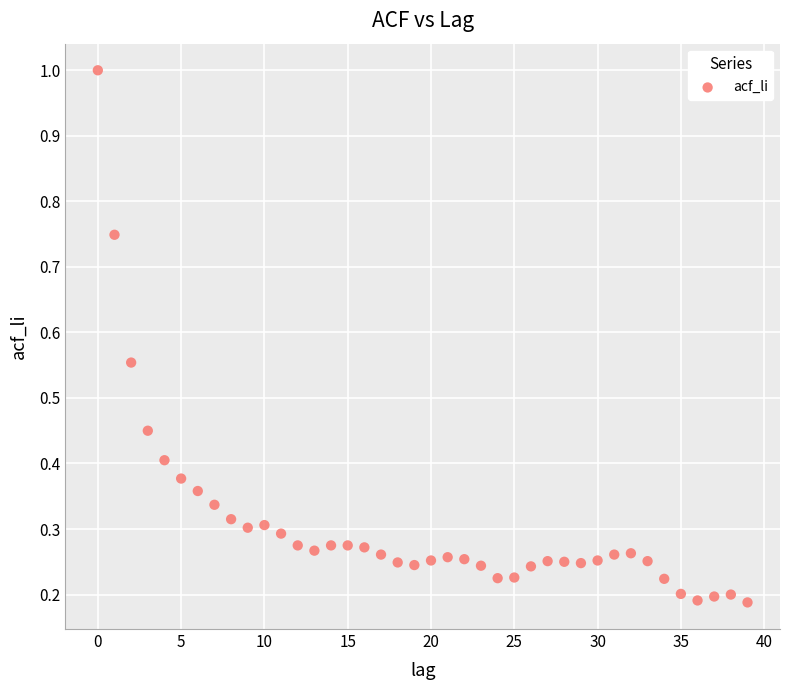

What is the range of Y values (max minus min)?

0.8